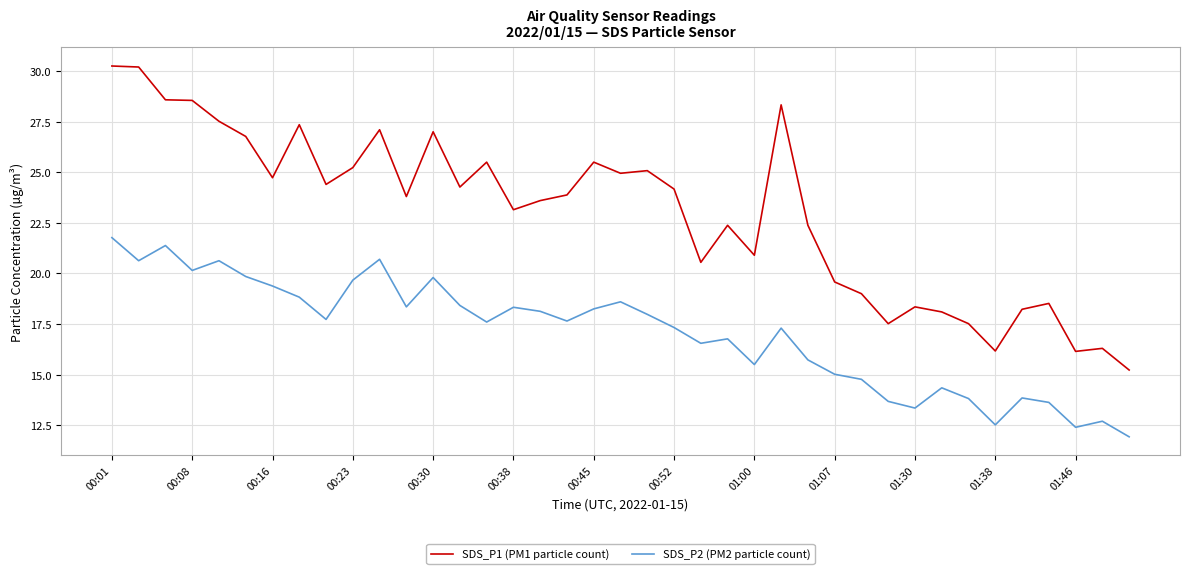

In SDS_P2 (PM2 particle count), how many points are higher than both neighbors (excluding endpoints)?

11